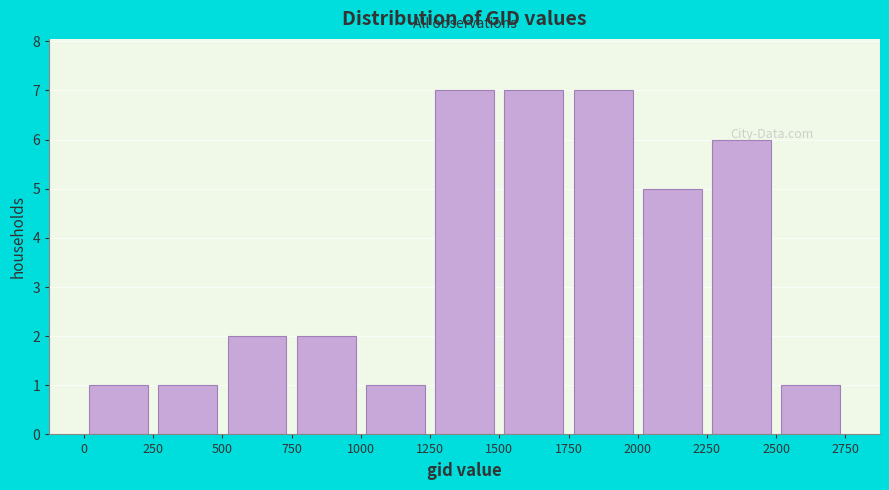

How tall is the bar that spans 1250 to 1500 on the x-axis? The values are not printed on the chart, so give them approximately, as read against the axis.

7